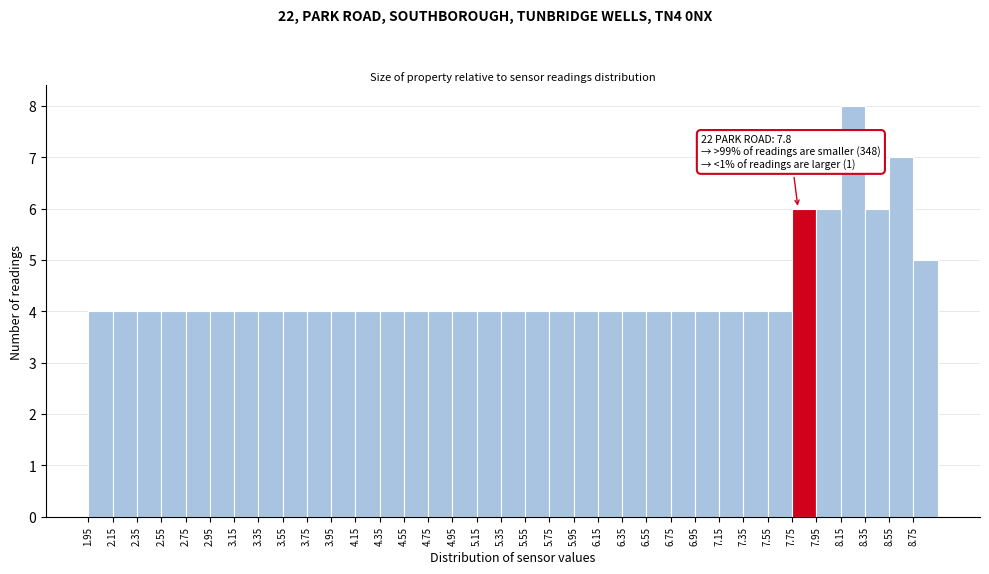

Which range on the x-axis has the tallest bar?

8.15 to 8.35